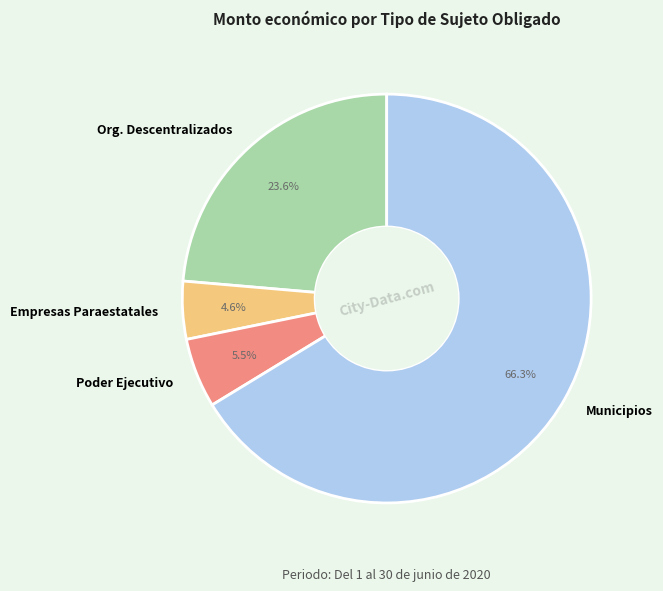

What percentage do Empresas Paraestatales and Poder Ejecutivo together represent?

10.1%